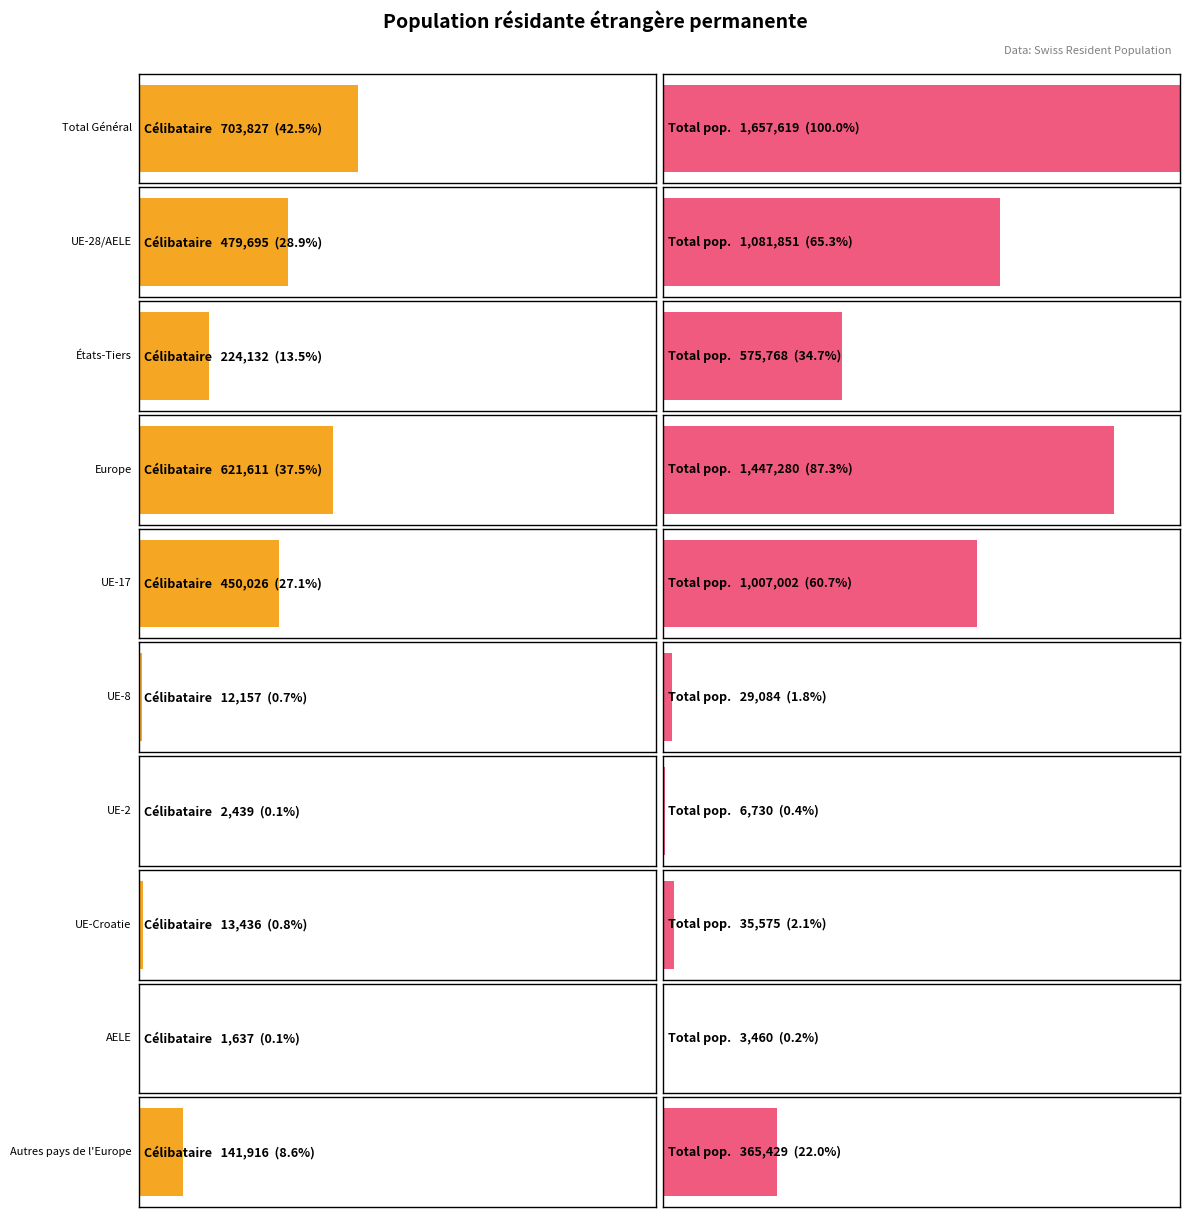

At which category is the sum across all series the highest?

Total Général